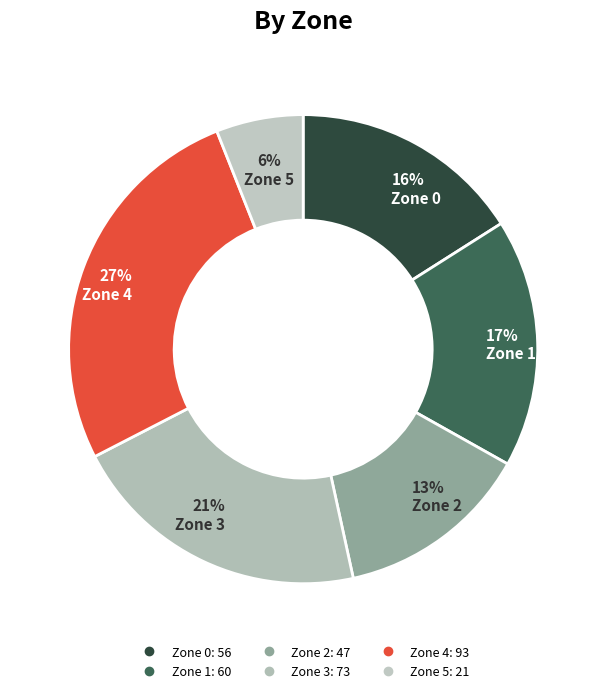

Rank the categories by value from lowest to highest.

Zone 5, Zone 2, Zone 0, Zone 1, Zone 3, Zone 4